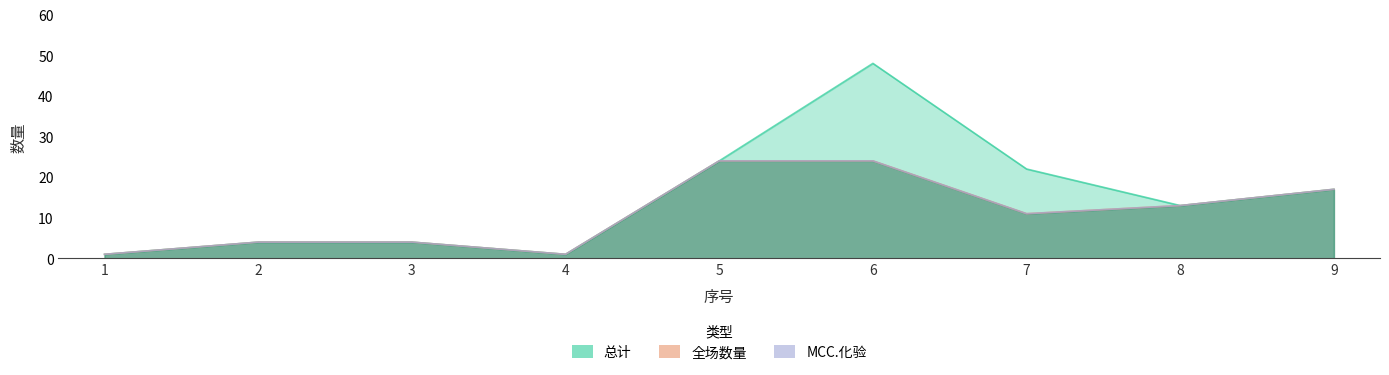

True or false: MCC.化验 and 全场数量 cross at least once.

False